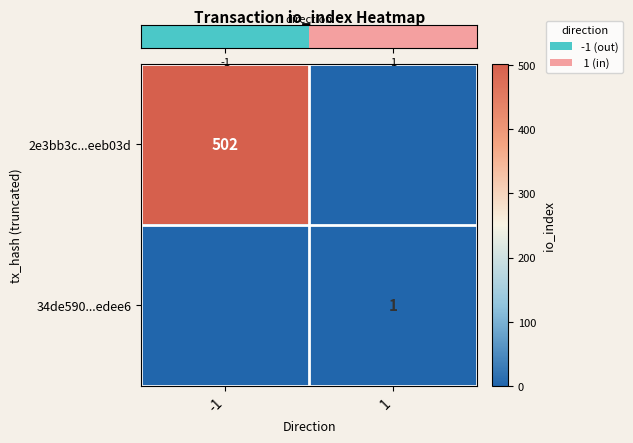

At which category is the sum across all series the highest?

-1